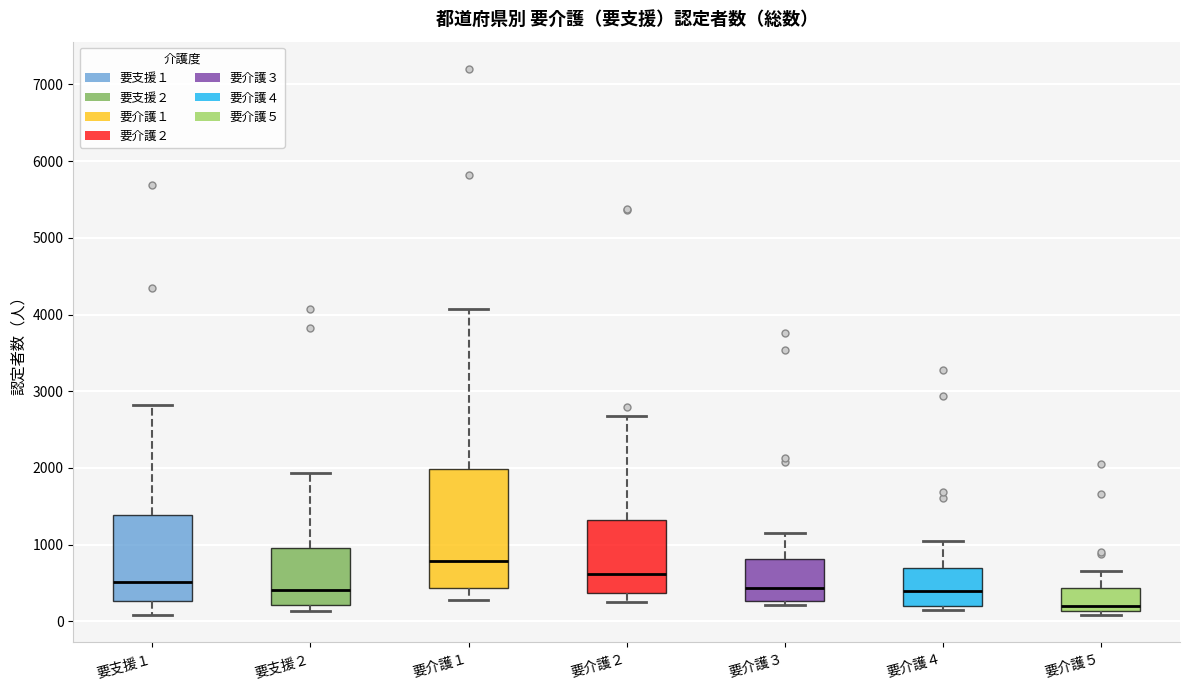

Reading left to right, read every box against the y-axis: the position of its median line, the range the box covers, and the ends of its whiskers. The values are not printed on the chart, so give them approximately, as read against the axis.

要支援１: median 500, box 300 to 1400, whiskers 100 to 2800
要支援２: median 400, box 200 to 1000, whiskers 100 to 1900
要介護１: median 800, box 400 to 2000, whiskers 300 to 4100
要介護２: median 600, box 400 to 1300, whiskers 300 to 2700
要介護３: median 400, box 300 to 800, whiskers 200 to 1100
要介護４: median 400, box 200 to 700, whiskers 100 to 1100
要介護５: median 200, box 100 to 400, whiskers 100 (just below the box's lower edge) to 700